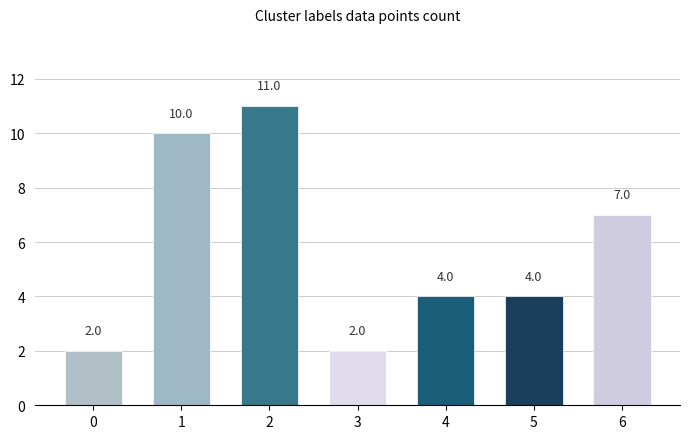

What is the sum of all values?

40